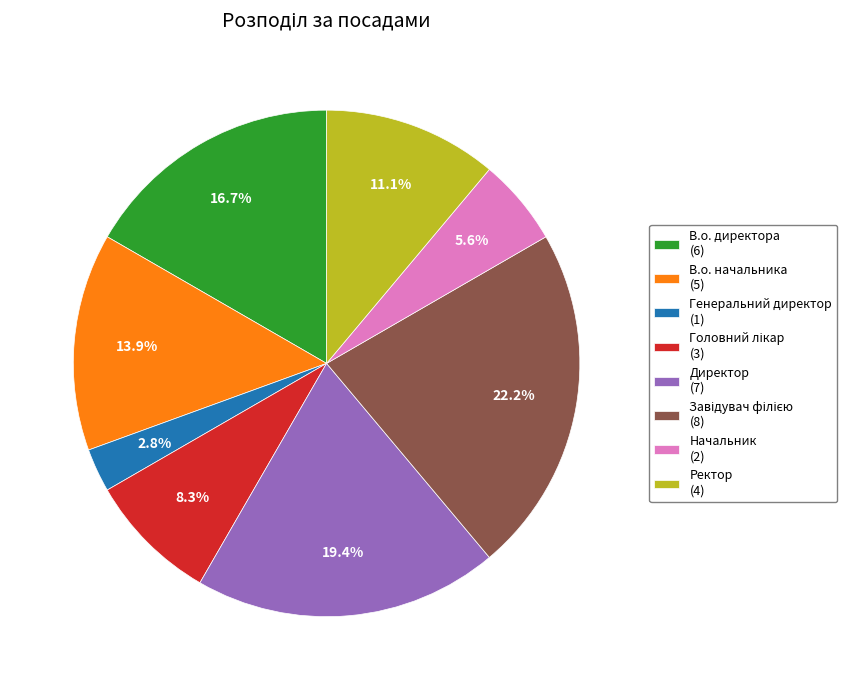

How much of the chart is everything except Начальник (2)?

94.4%